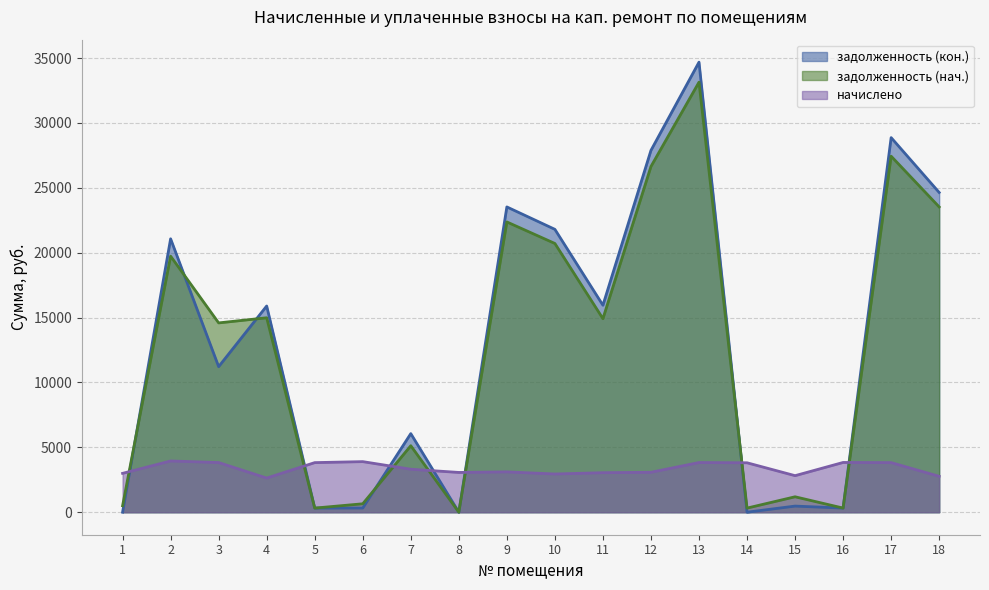

Which series ends up on top after the final intersection of задолженность (нач.) and начислено?

задолженность (нач.)